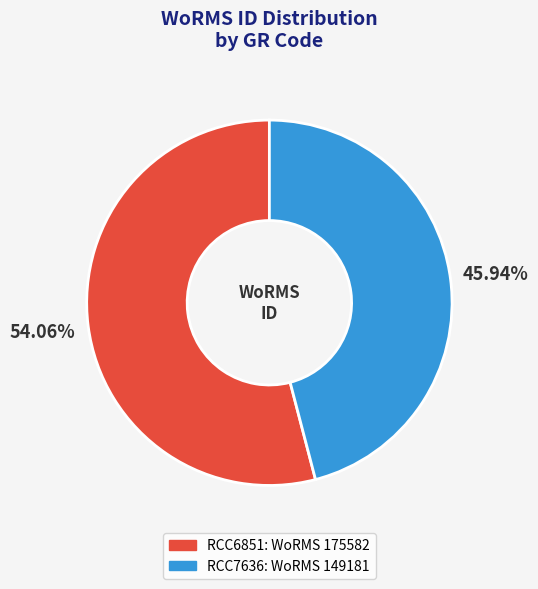

Count the number of slices in the pie.

2